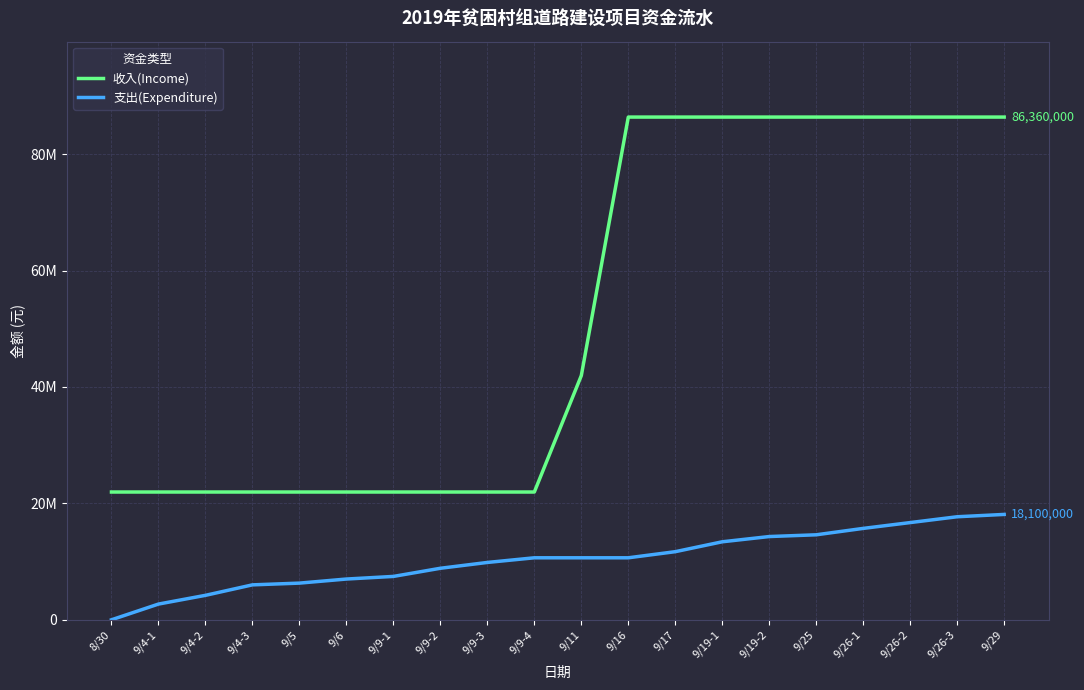

What is the spread (max minus min) of values at 9/9-1?

14500000